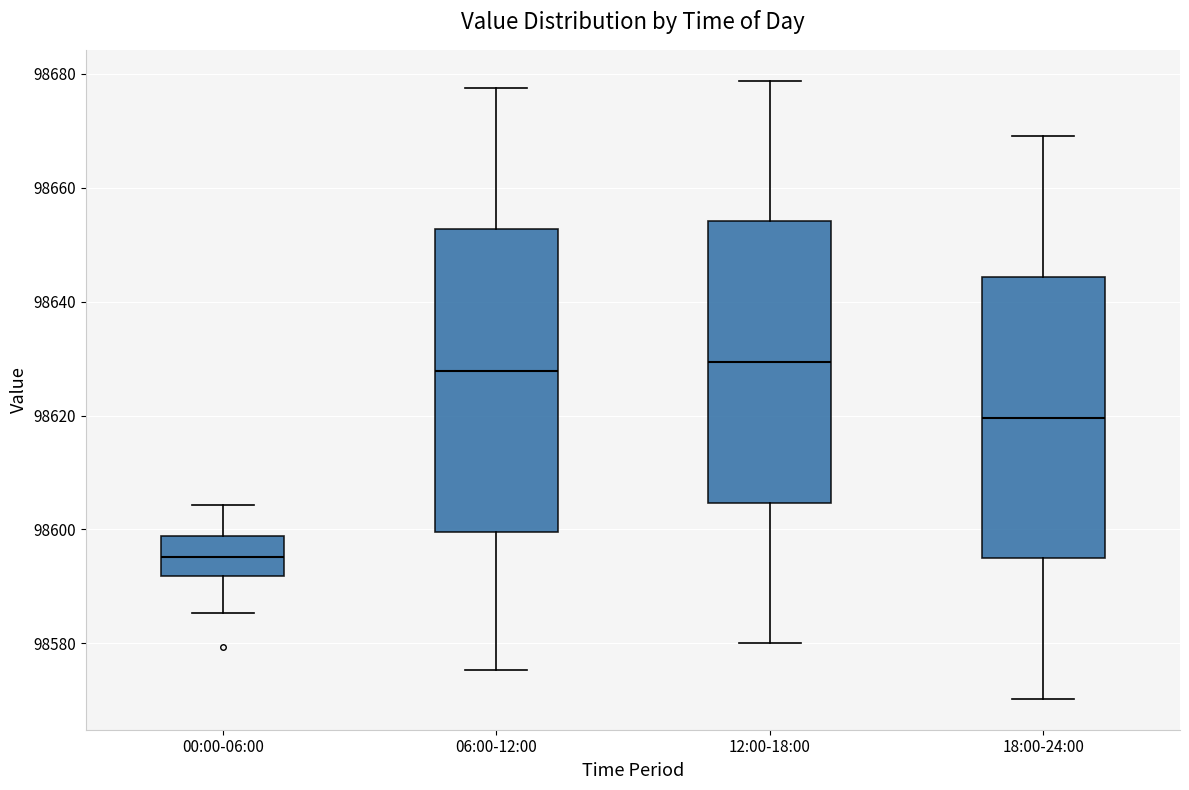

Comparing the boxes themselves (not the whiskers), which one is the tallest?

06:00-12:00